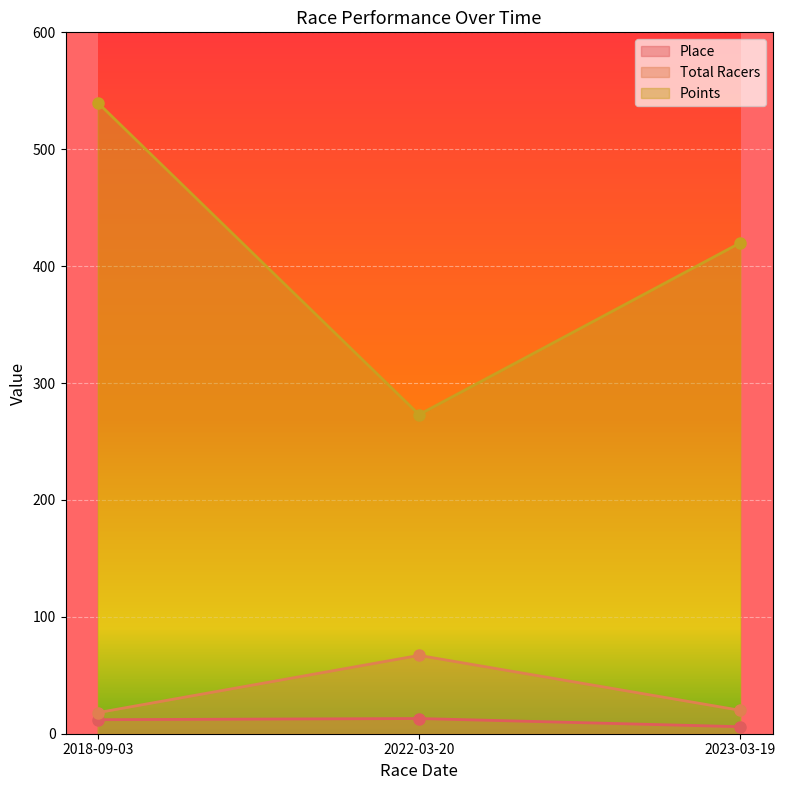

Which series changed the most between 2018-09-03 and 2023-03-19?

Points